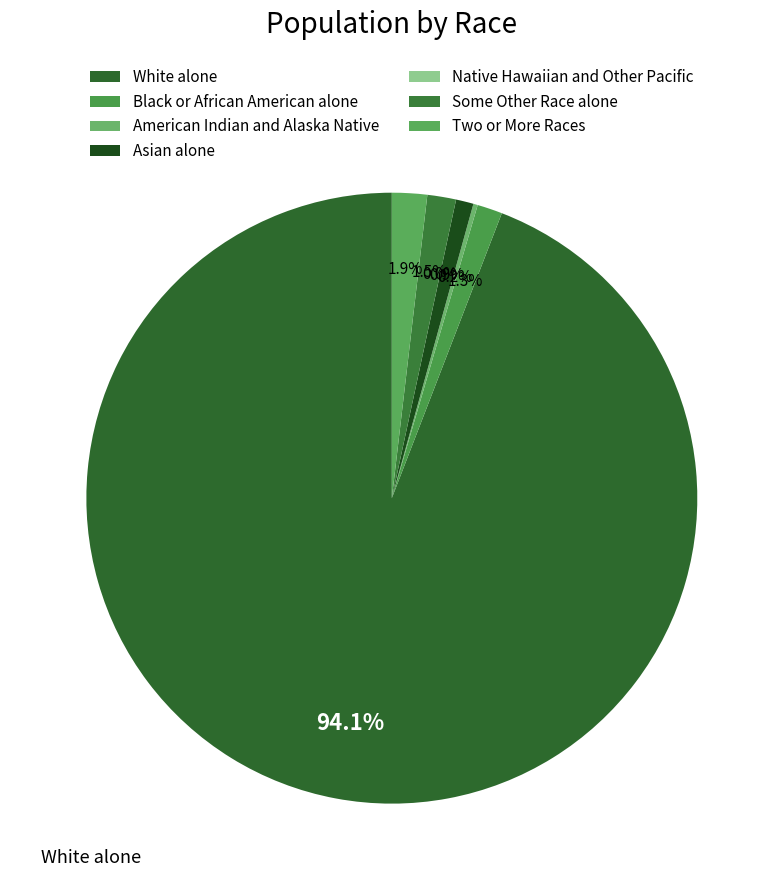

To the nearest percent, what is the combined percentage of Two or More Races and Black or African American alone?

3%